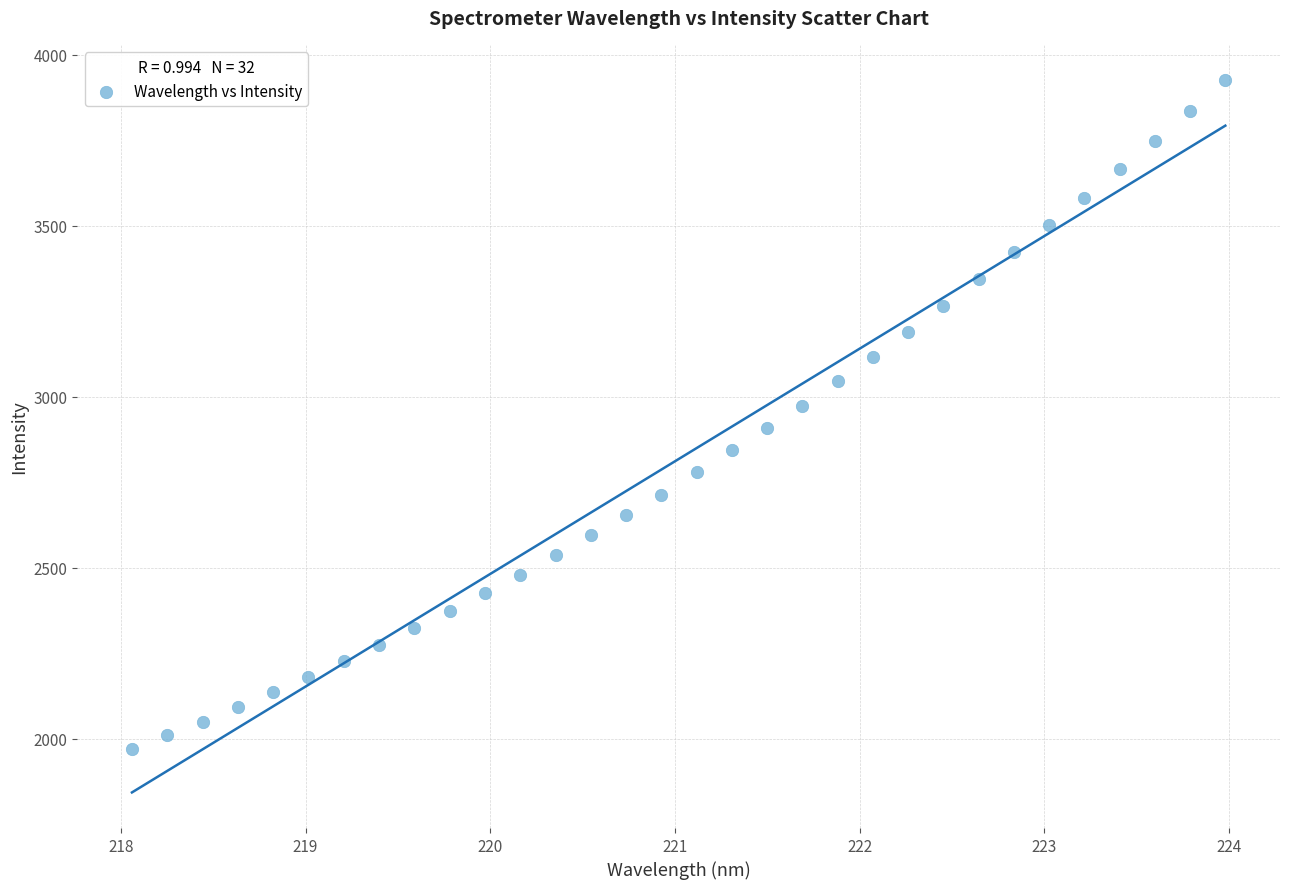

What is the range of X values (max minus min)?

5.9